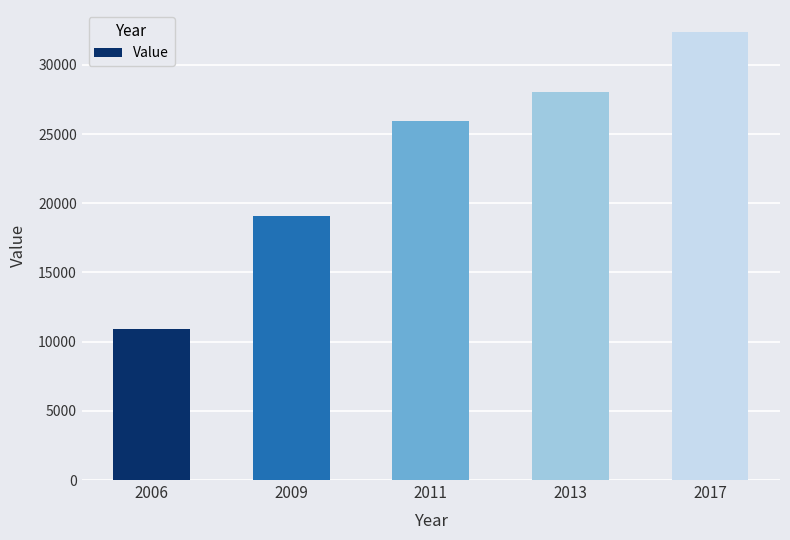

List the labels in order of value, largest first.

2017, 2013, 2011, 2009, 2006